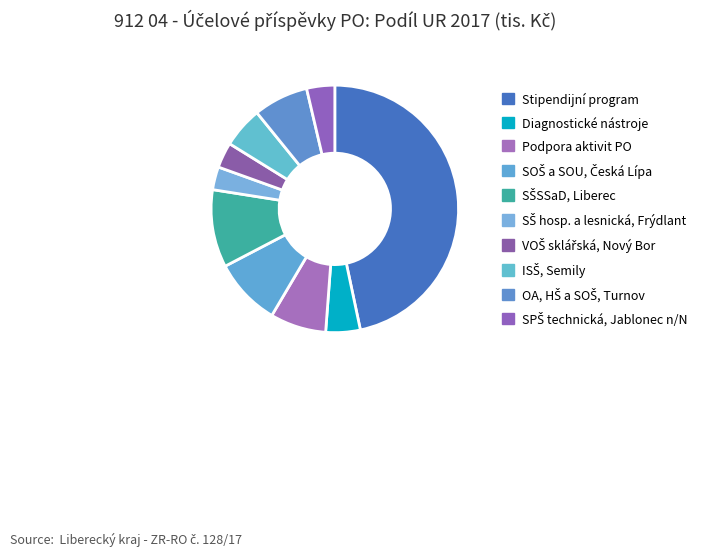

How many segments does this pie chart have?

10